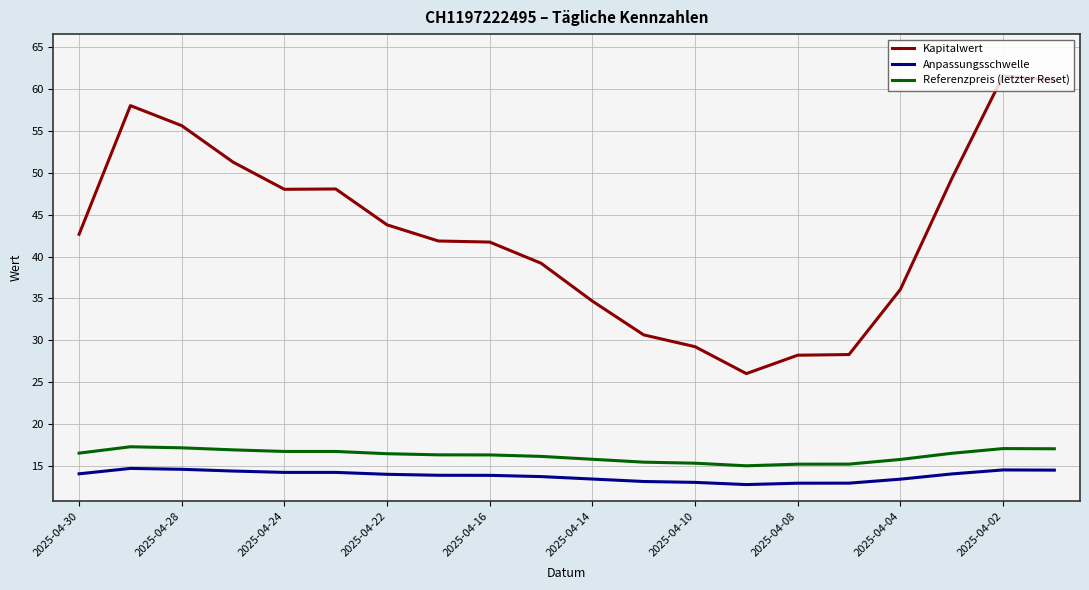

What is the minimum value for Anpassungsschwelle?

12.7